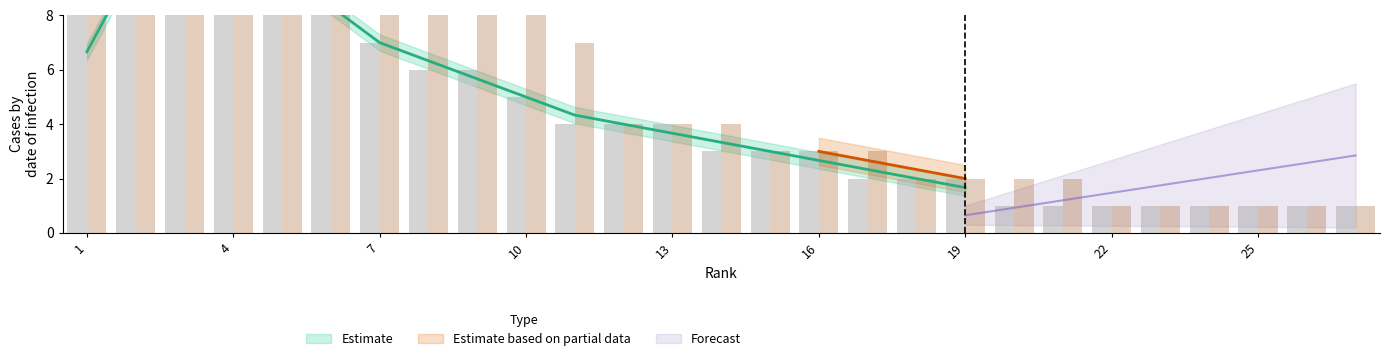

What is the difference between the highest and lowest values at 21?

1